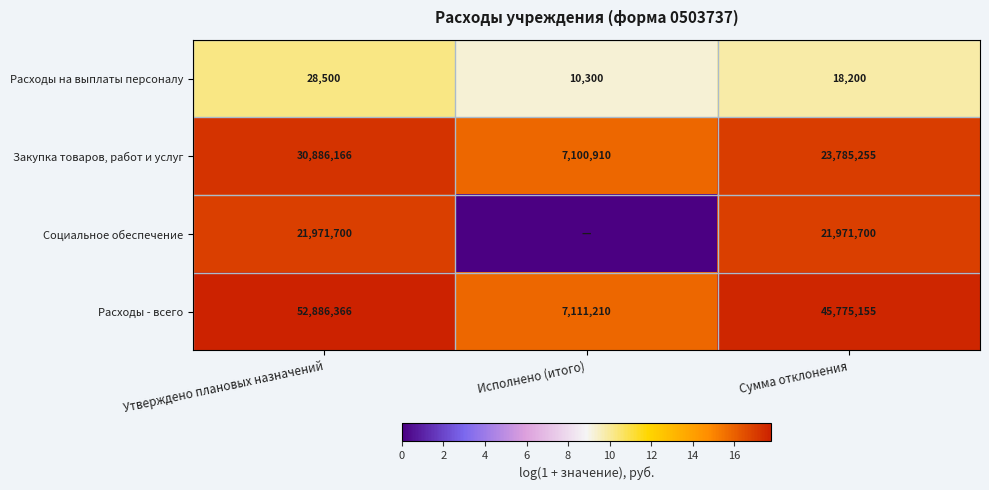

Which series changed the most between Утверждено плановых назначений and Сумма отклонения?

Расходы - всего